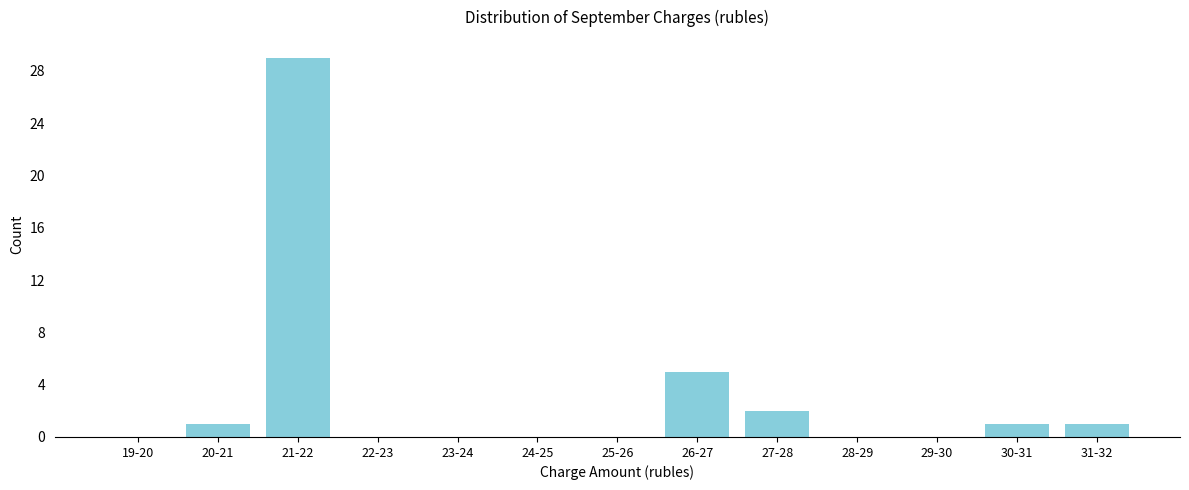

Reading left to right, extract all data points from this chart.

19-20=0	20-21=1	21-22=29	22-23=0	23-24=0	24-25=0	25-26=0	26-27=5	27-28=2	28-29=0	29-30=0	30-31=1	31-32=1